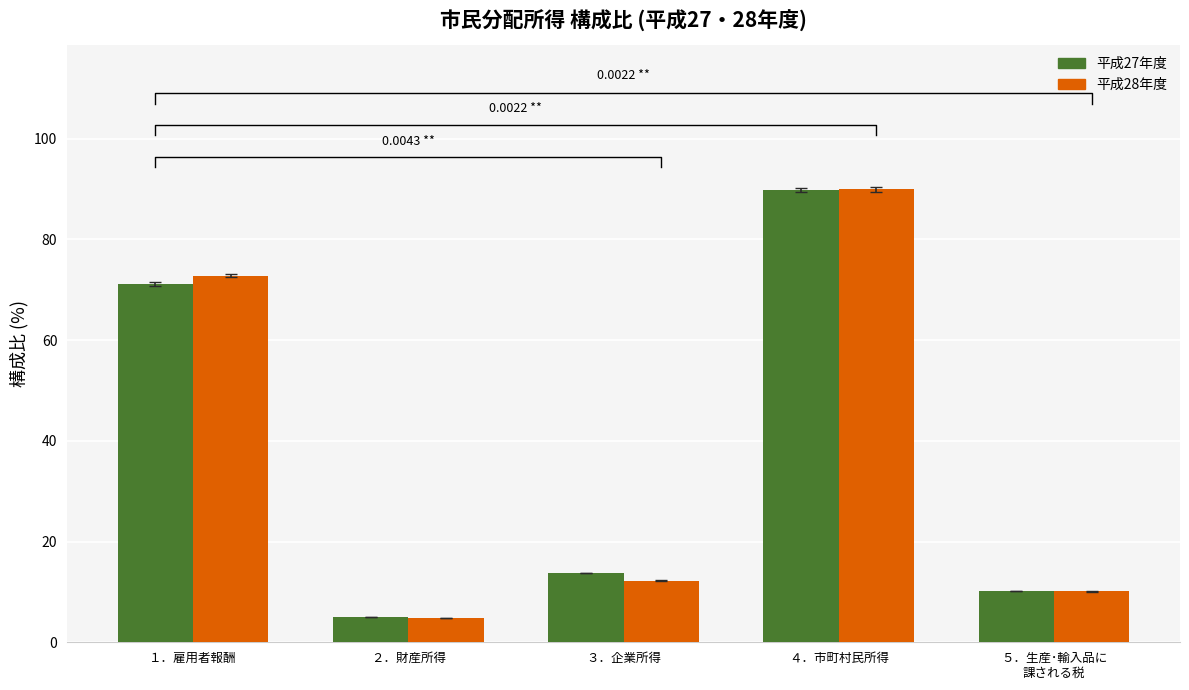

True or false: 平成28年度 has a value of 99.1 at １．雇用者報酬.

False